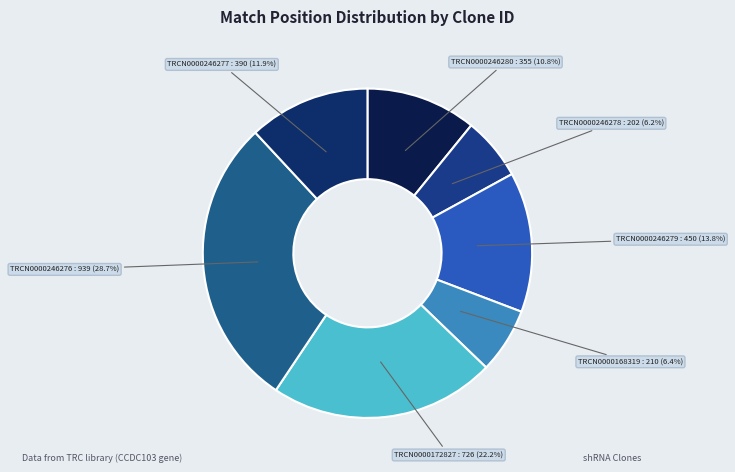

To the nearest percent, what is the combined percentage of TRCN0000246277 and TRCN0000246279?

26%